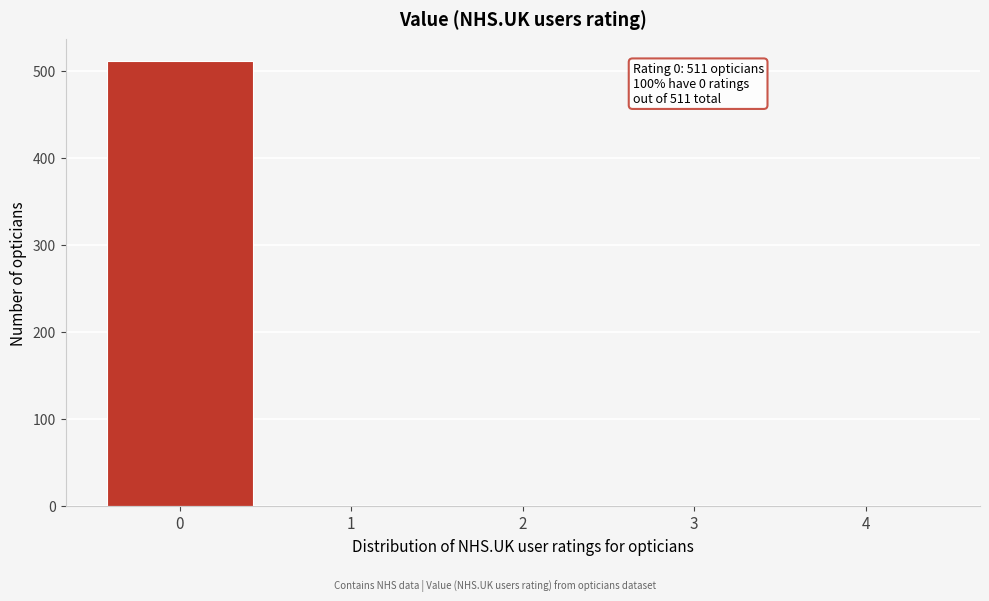

Reading left to right, what are all the values shown in this chart?

0=511	1=0	2=0	3=0	4=0